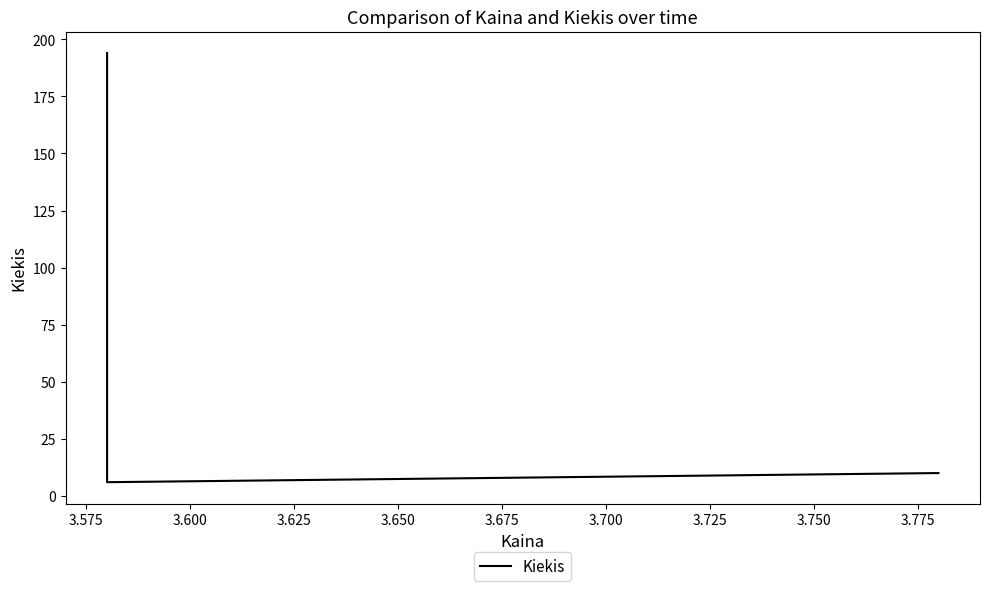

Count the number of categories in the chart.

3